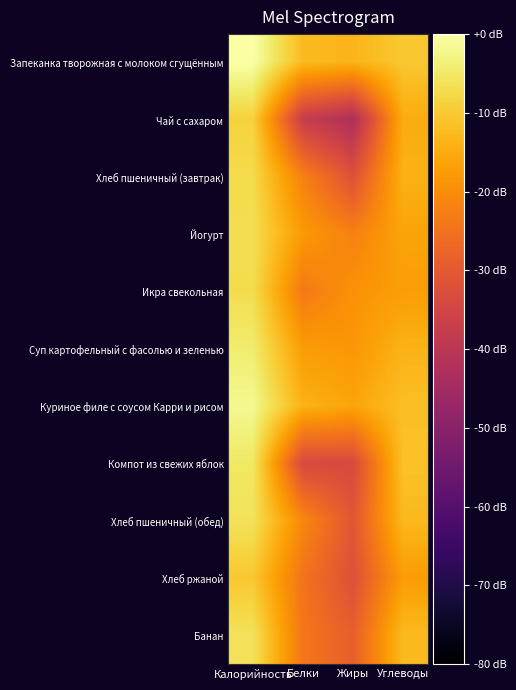

Which category has the highest value across all series?

Калорийность